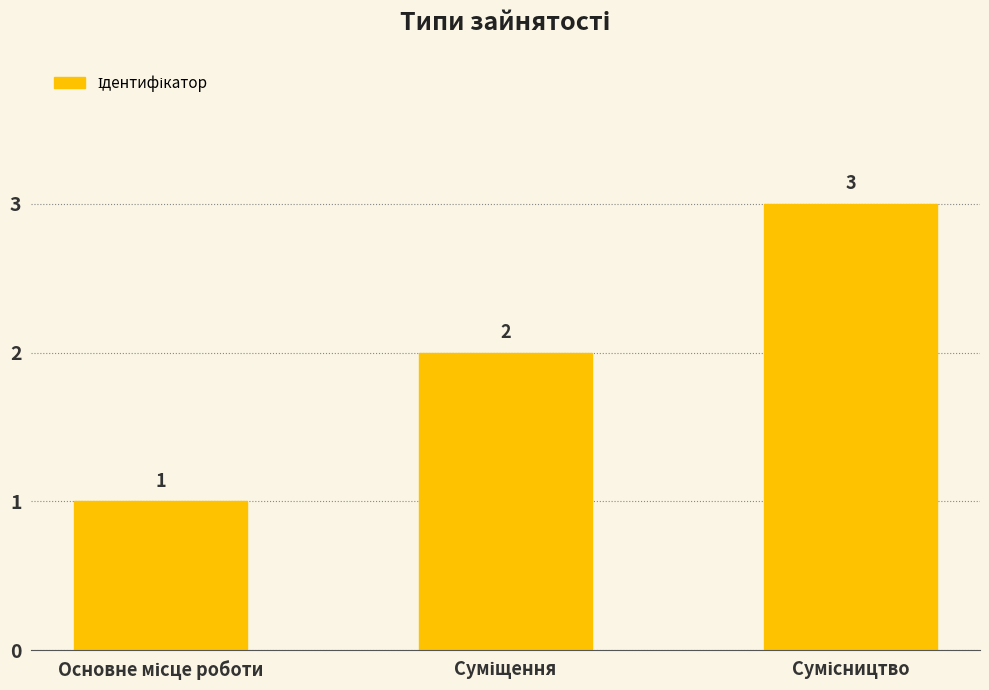

What is the average value?

2